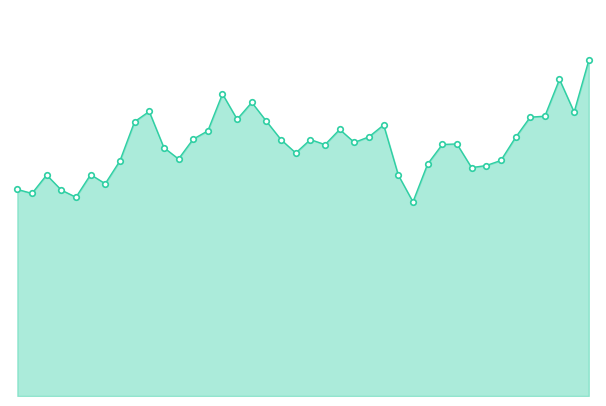

What is the value of the 1st point from the left?

7.1